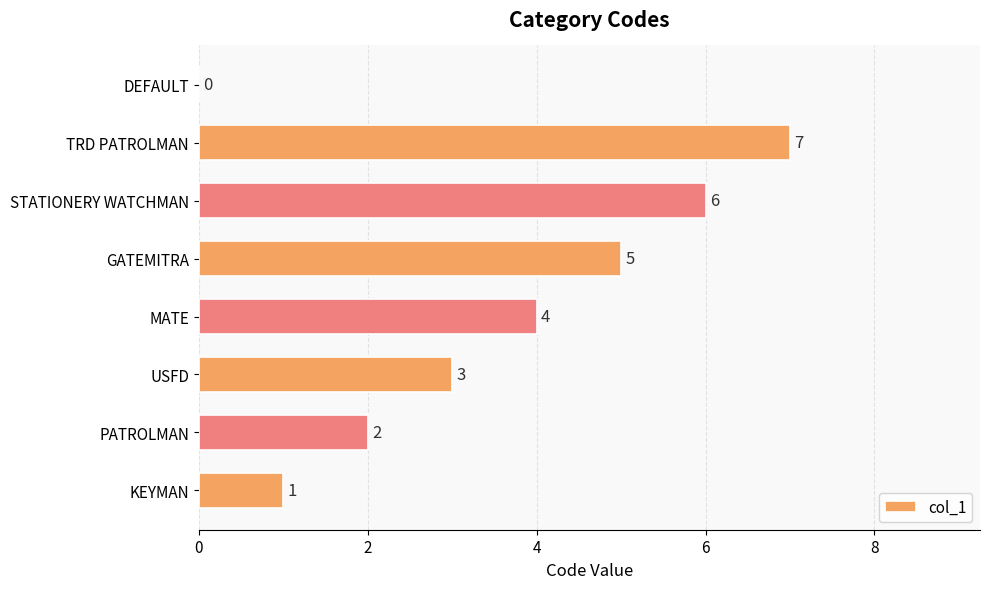

Which label corresponds to the largest value in the chart?

TRD PATROLMAN